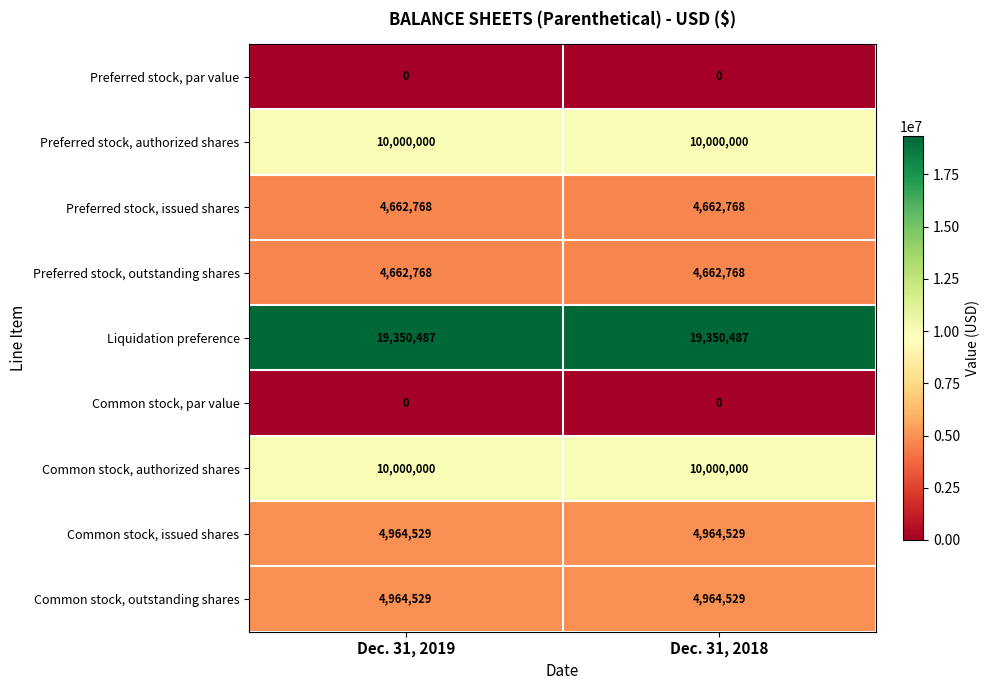

What is the maximum value for Liquidation preference?

19350487